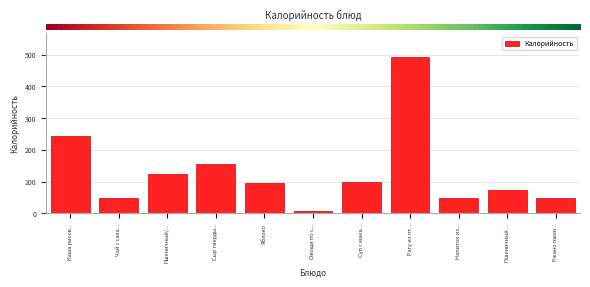

Where is the data nearest to the value 251?

Каша рисов...